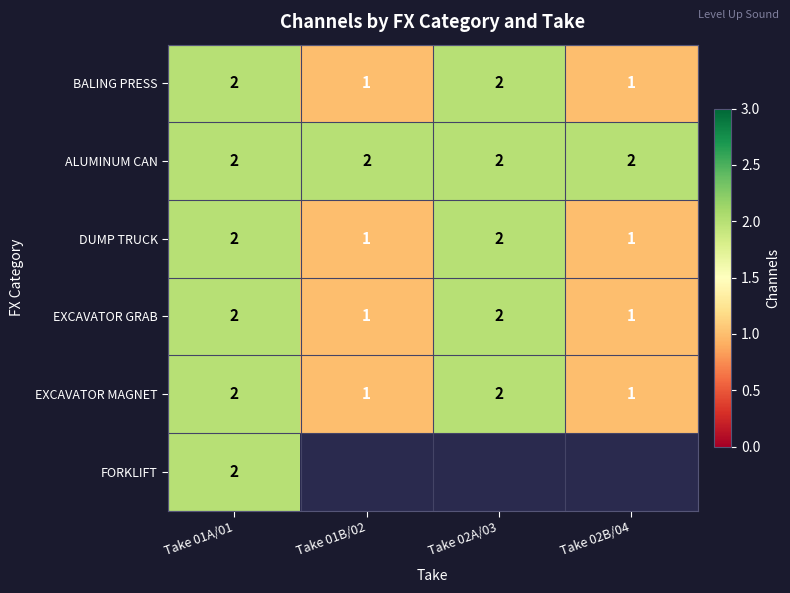

Count the DUMP TRUCK values in the range 1 to 2.

4